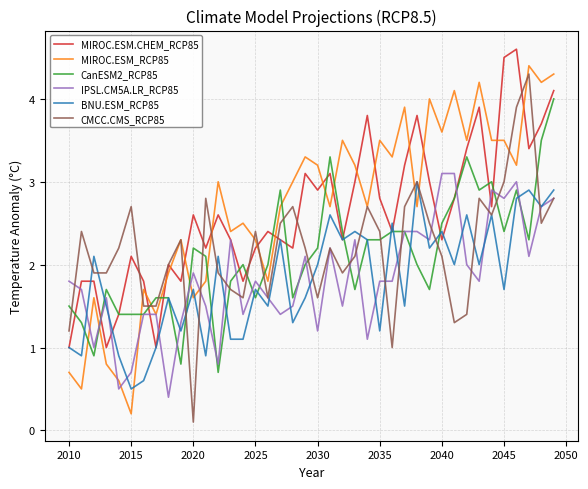

After their last crossing, which series has the higher values: MIROC.ESM_RCP85 or CanESM2_RCP85?

MIROC.ESM_RCP85